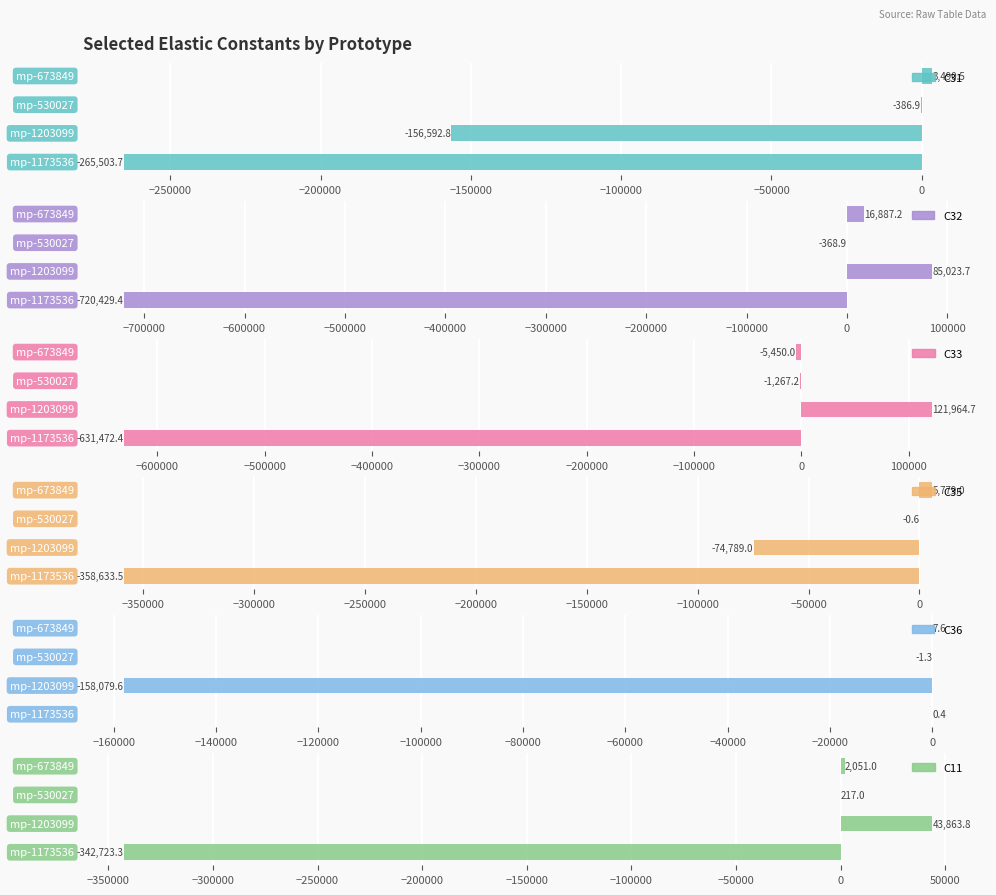

How many values in the C33 series are below -1267?

3